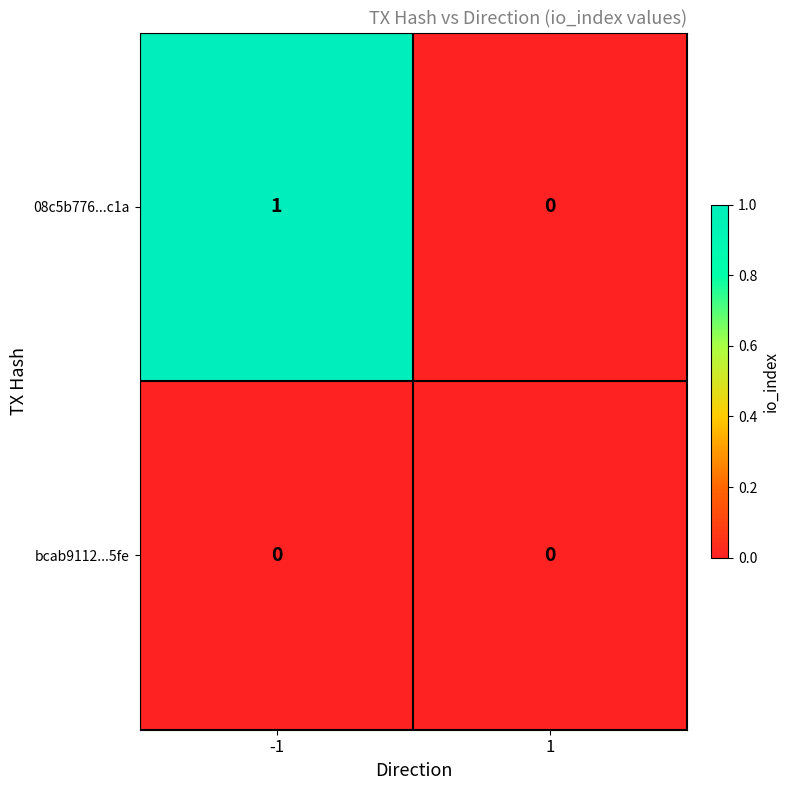

The value of 08c5b776...c1a at -1 is 1. True or false?

True